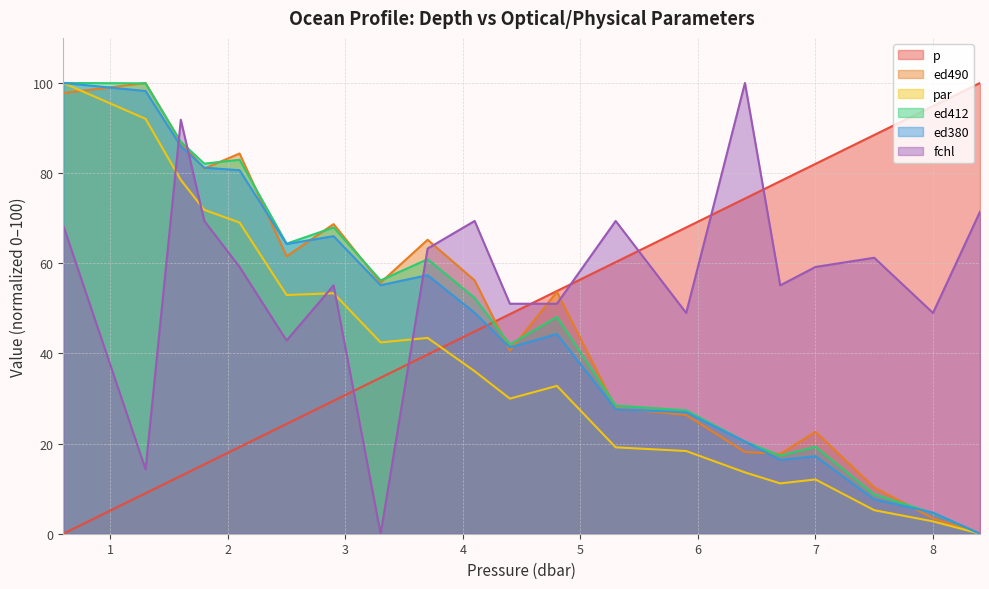

Reading right to left, list all the values displayed in this chart.

p: 100.0	94.9	88.5	82.1	78.2	74.4	67.9	60.3	53.8	48.7	44.9	39.7	34.6	29.5	24.4	19.2	15.4	12.8	9.0	0.0
ed490: 0.0	3.4	10.3	22.6	17.7	18.1	26.3	27.9	53.7	40.6	56.2	65.2	55.7	68.7	61.5	84.4	81.0	86.8	100.0	97.8
par: 0.0	2.7	5.2	12.0	11.2	13.6	18.3	19.2	32.8	30.0	36.1	43.4	42.4	53.3	53.0	69.0	71.8	78.5	92.0	100.0
ed412: 0.0	4.6	8.7	19.3	17.3	20.5	27.4	28.4	48.1	42.0	52.3	60.9	56.2	67.9	64.4	83.0	82.1	87.0	99.9	100.0
ed380: 0.0	4.7	7.6	17.2	16.4	20.4	26.9	27.6	44.3	41.3	49.0	57.4	55.1	66.0	64.3	80.6	81.2	86.0	98.2	100.0
fchl: 71.4	49.0	61.2	59.2	55.1	100.0	49.0	69.4	51.0	51.0	69.4	63.3	0.0	55.1	42.9	59.2	69.4	91.8	14.3	68.4